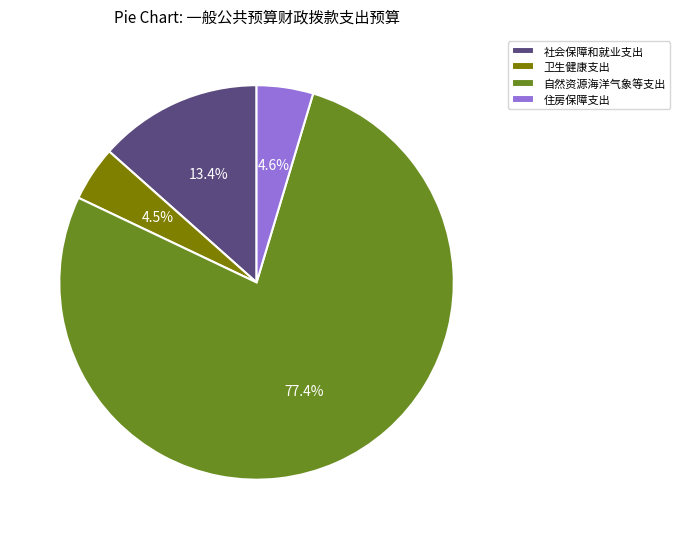

Approximately how many times larger is the value at 卫生健康支出 compared to 社会保障和就业支出?

0.3